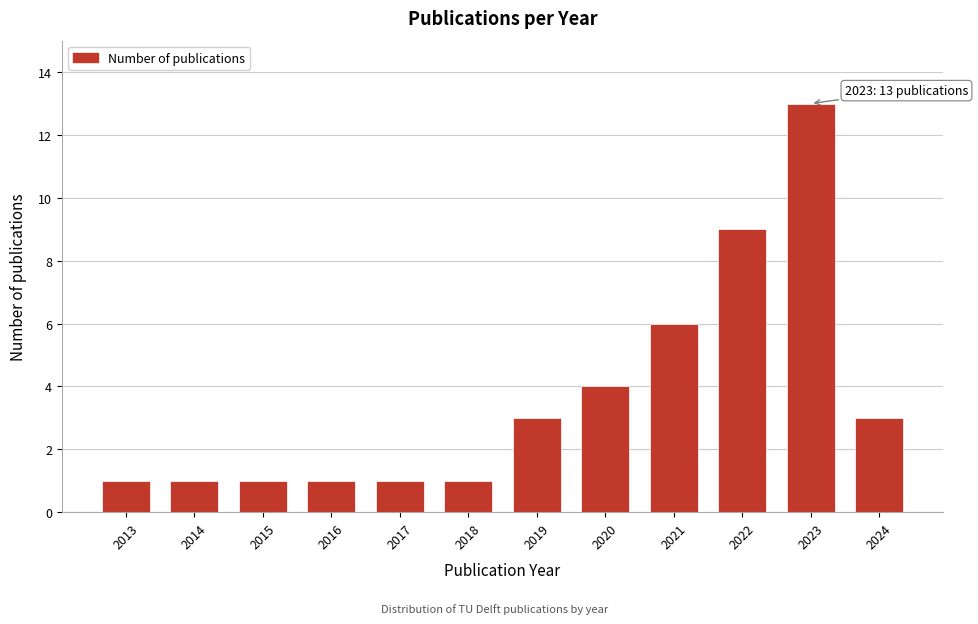

Reading right to left, extract all data points from this chart.

3	13	9	6	4	3	1	1	1	1	1	1